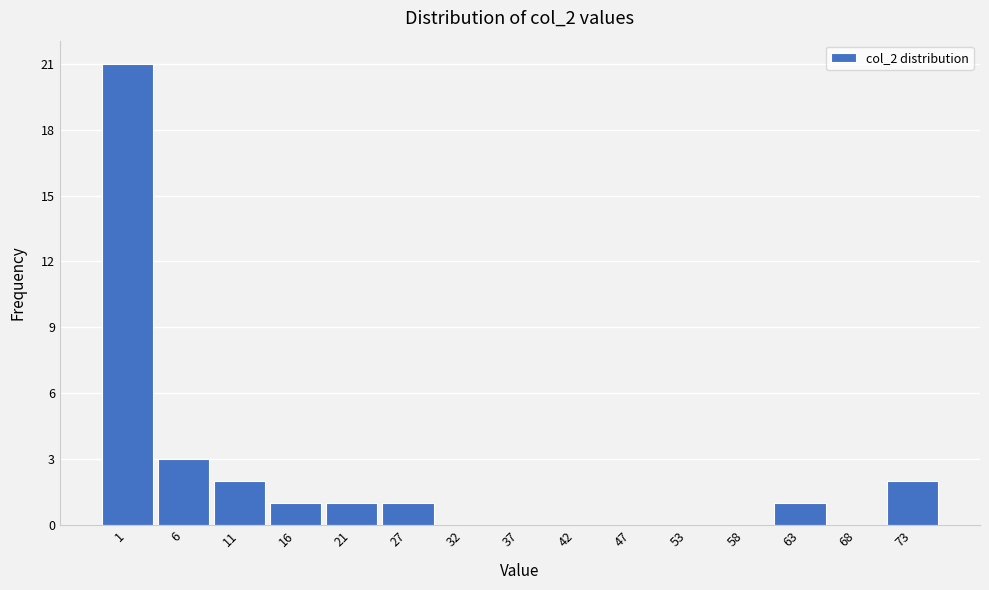

Reading left to right, list all the values displayed in this chart.

1=21	6=3	11=2	16=1	21=1	27=1	32=0	37=0	42=0	47=0	53=0	58=0	63=1	68=0	73=2